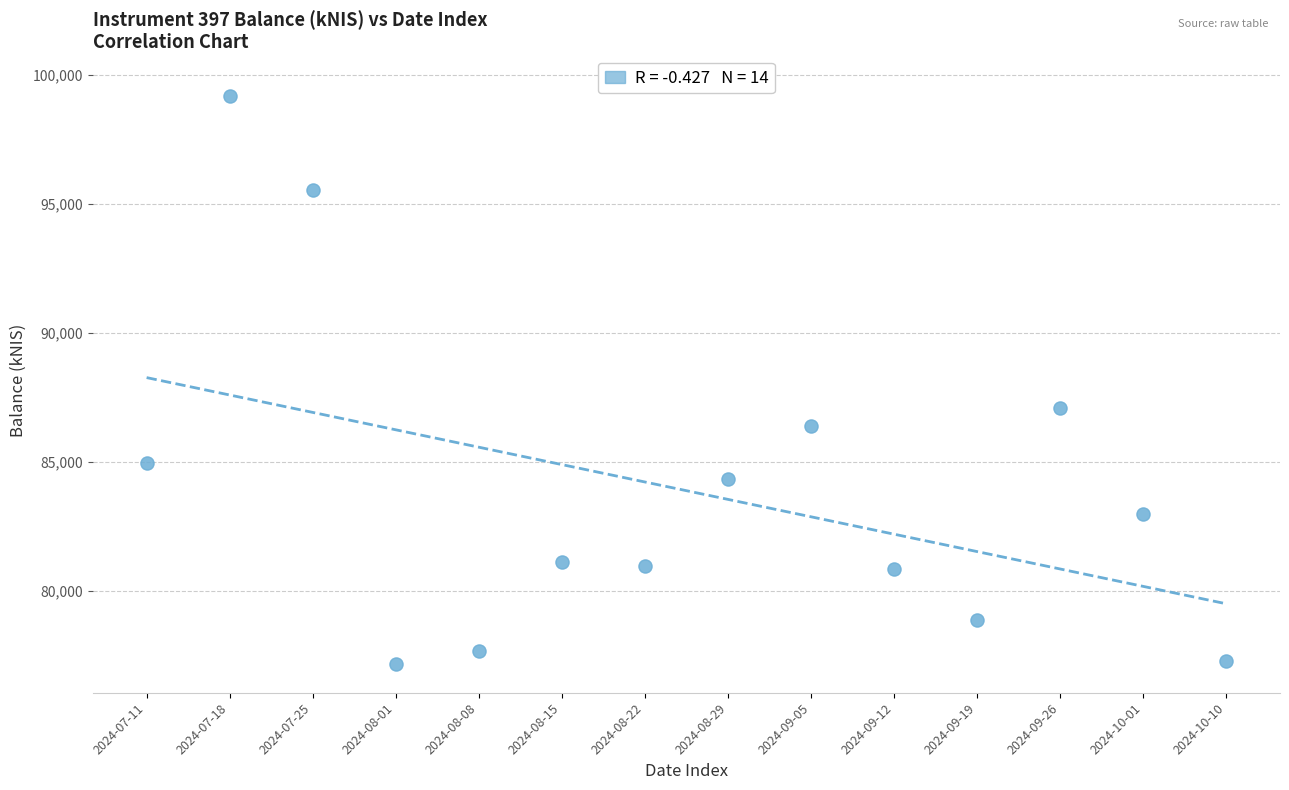

What Y value in the scatter plot is closest to 88174?

87106.8